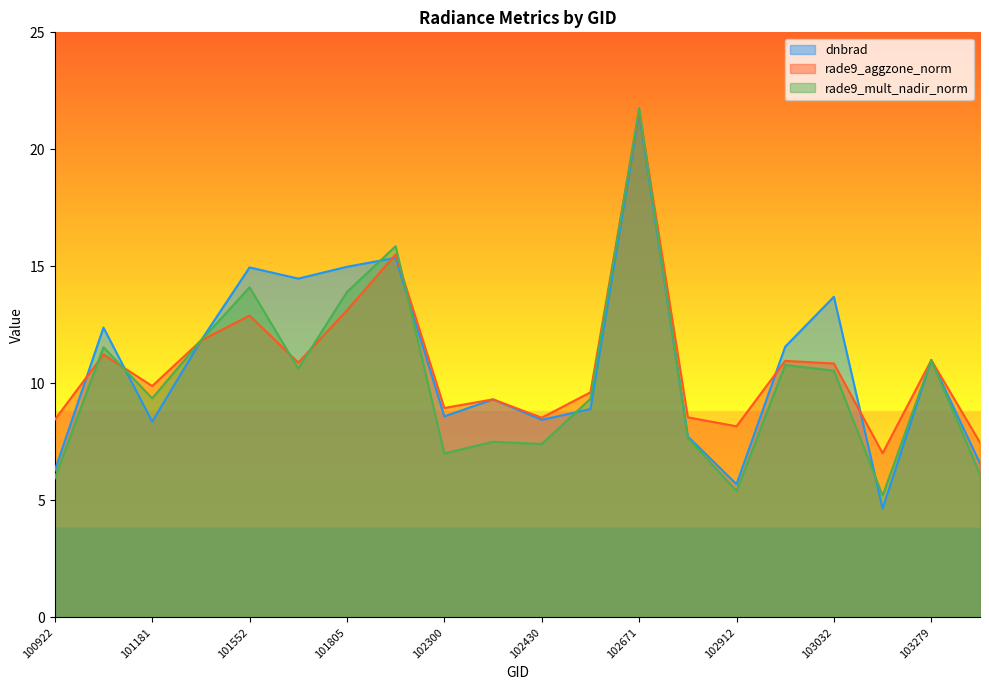

What is the sum of all dnbrad values?

216.3